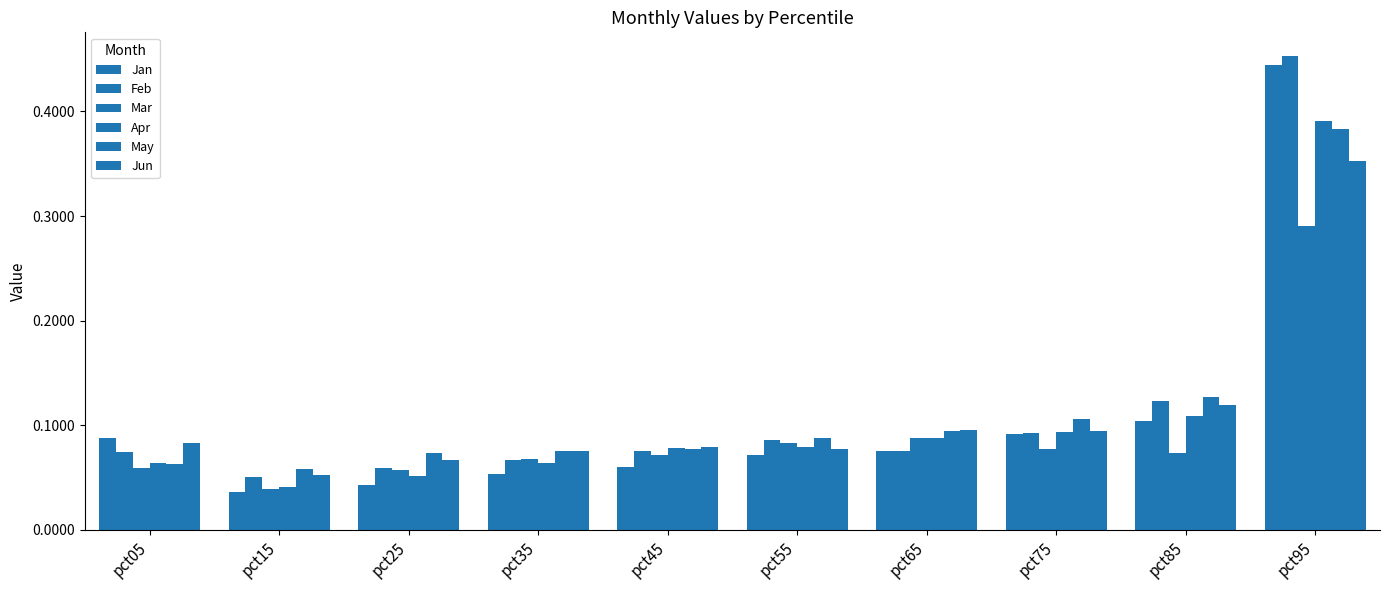

Reading left to right, what are all the values shown in this chart?

Jan: pct05=0.1	pct15=0.0	pct25=0.0	pct35=0.1	pct45=0.1	pct55=0.1	pct65=0.1	pct75=0.1	pct85=0.1	pct95=0.4
Feb: pct05=0.1	pct15=0.1	pct25=0.1	pct35=0.1	pct45=0.1	pct55=0.1	pct65=0.1	pct75=0.1	pct85=0.1	pct95=0.5
Mar: pct05=0.1	pct15=0.0	pct25=0.1	pct35=0.1	pct45=0.1	pct55=0.1	pct65=0.1	pct75=0.1	pct85=0.1	pct95=0.3
Apr: pct05=0.1	pct15=0.0	pct25=0.1	pct35=0.1	pct45=0.1	pct55=0.1	pct65=0.1	pct75=0.1	pct85=0.1	pct95=0.4
May: pct05=0.1	pct15=0.1	pct25=0.1	pct35=0.1	pct45=0.1	pct55=0.1	pct65=0.1	pct75=0.1	pct85=0.1	pct95=0.4
Jun: pct05=0.1	pct15=0.1	pct25=0.1	pct35=0.1	pct45=0.1	pct55=0.1	pct65=0.1	pct75=0.1	pct85=0.1	pct95=0.4